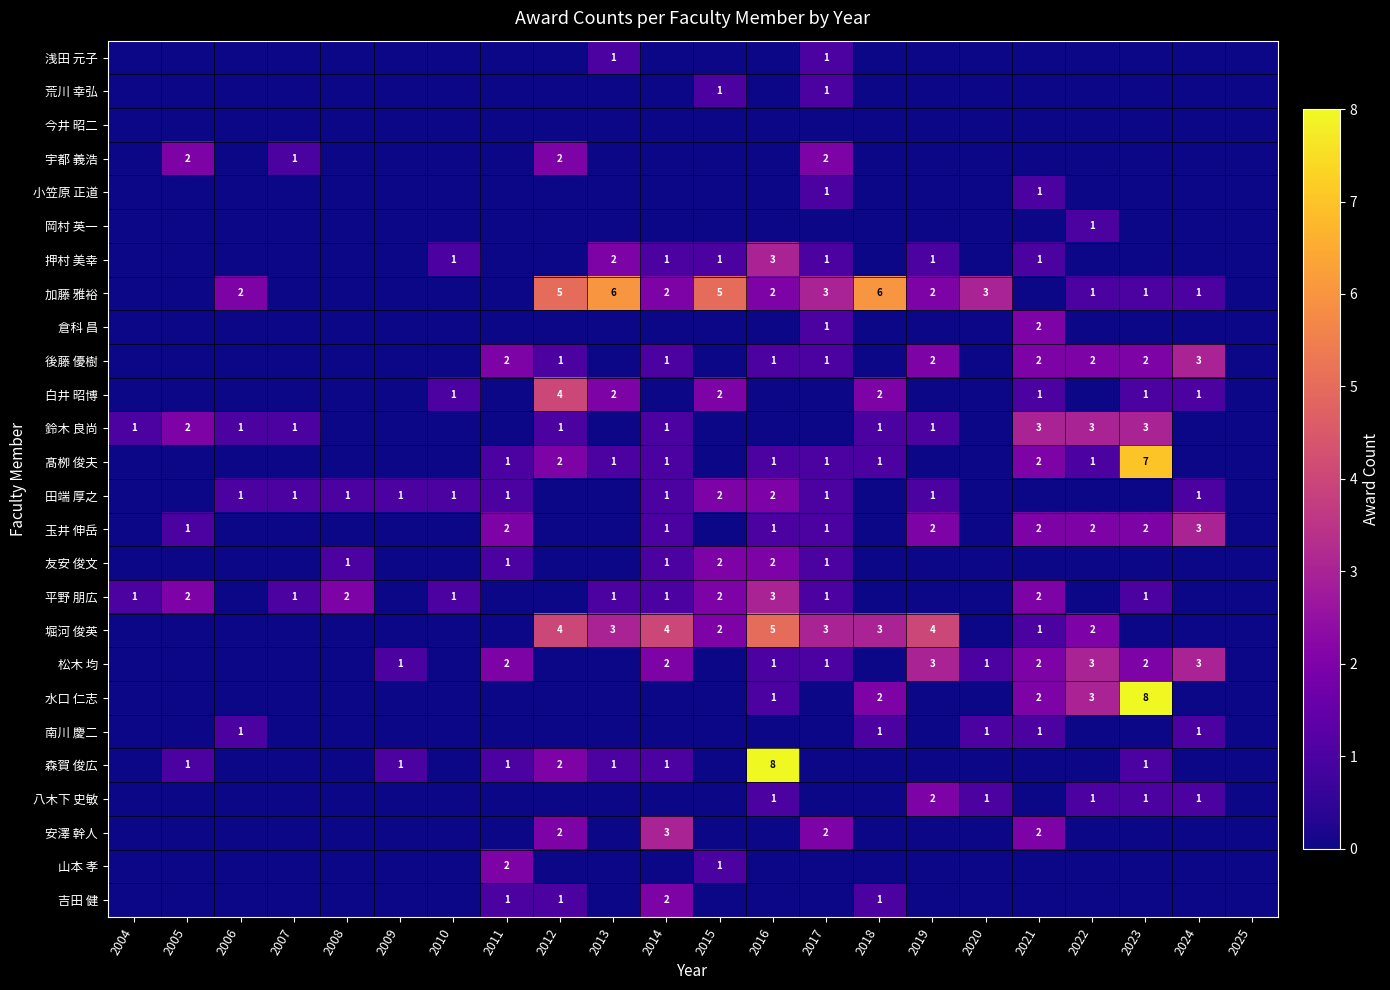

The value of 水口 仁志 at 2022 is 3. True or false?

True